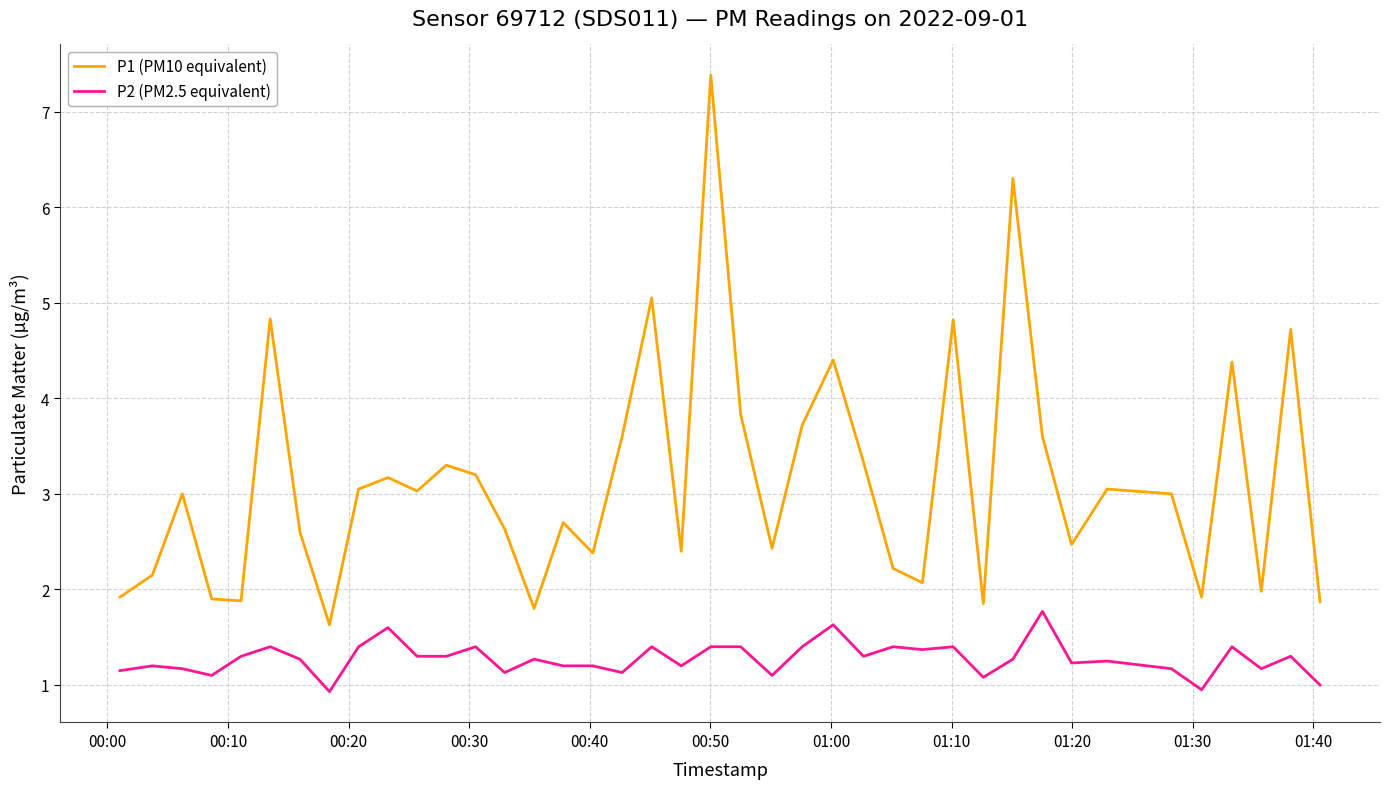

What is the minimum value shown in the chart?

0.9